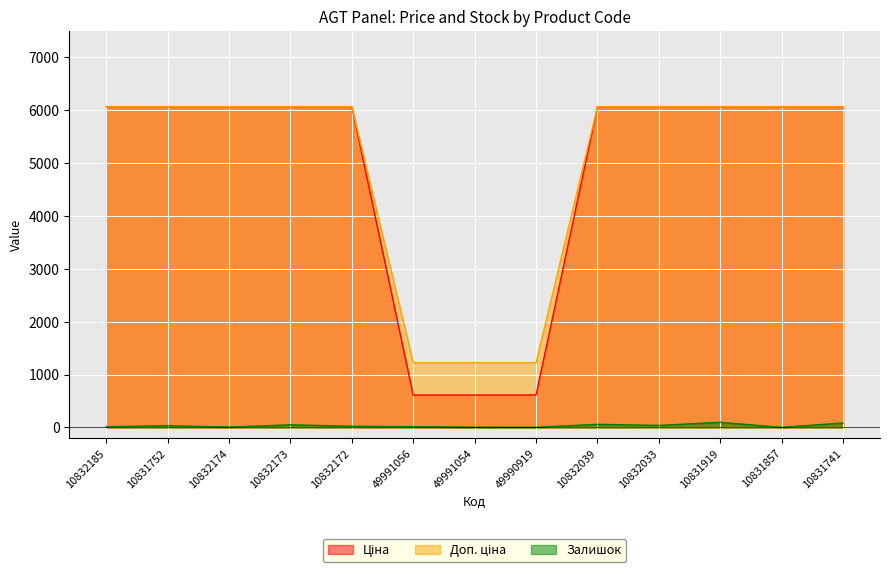

At how many categories does at least one series exceed 88?

13